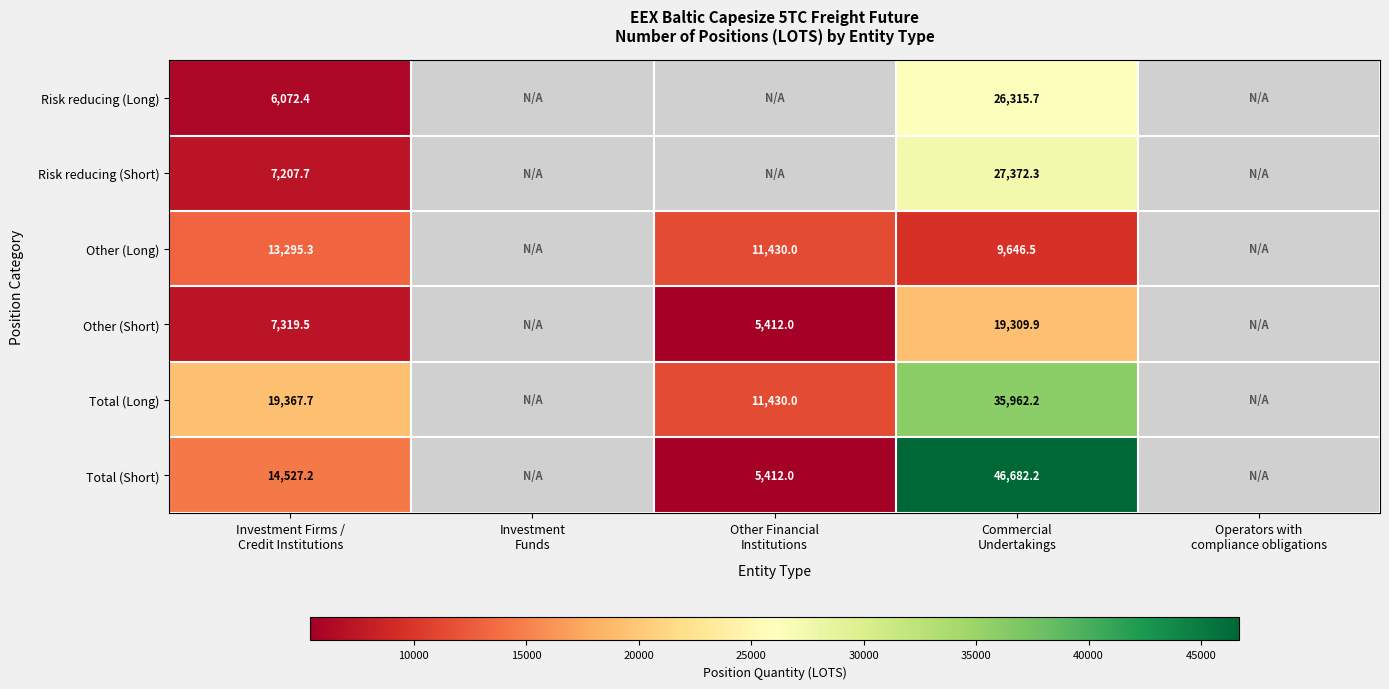

What is the difference between the maximum and minimum values in the Total (Long) series?

24532.3